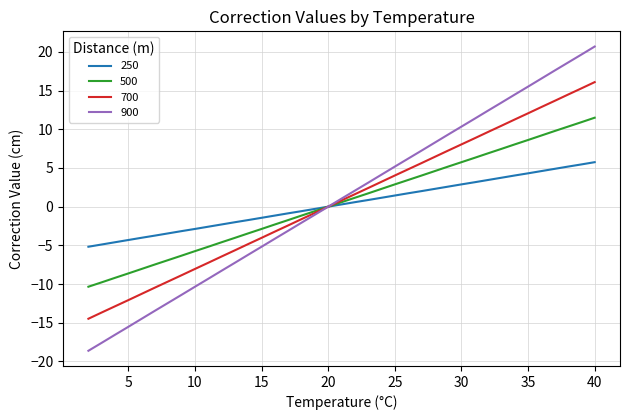

What is the difference between the highest and lowest values at 27?

5.2